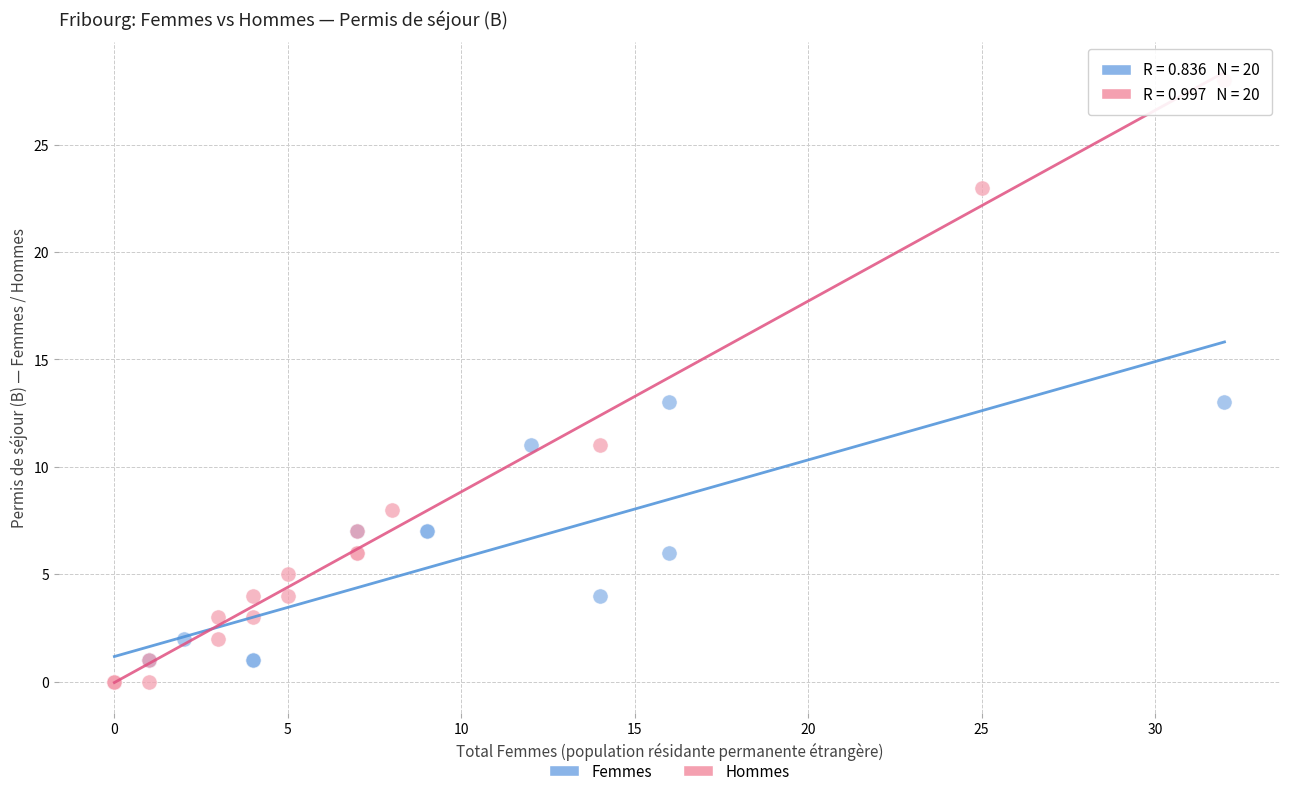

Which series has the widest spread of Y values?

Hommes